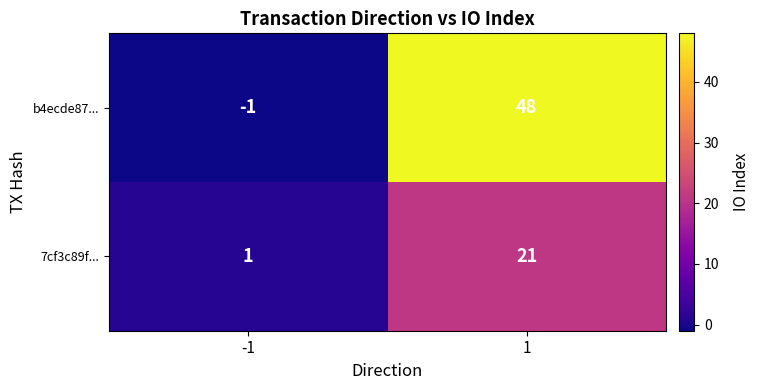

Which series has the widest spread of values?

b4ecde87...